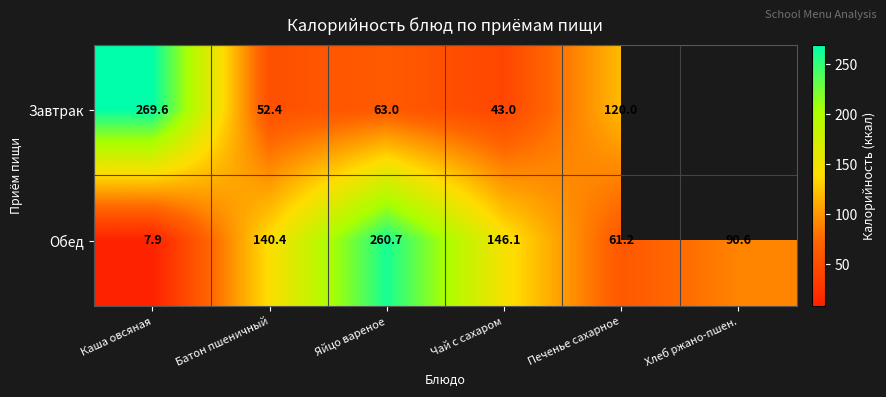

Which series changed the most between Чай с сахаром and Печенье сахарное?

Обед